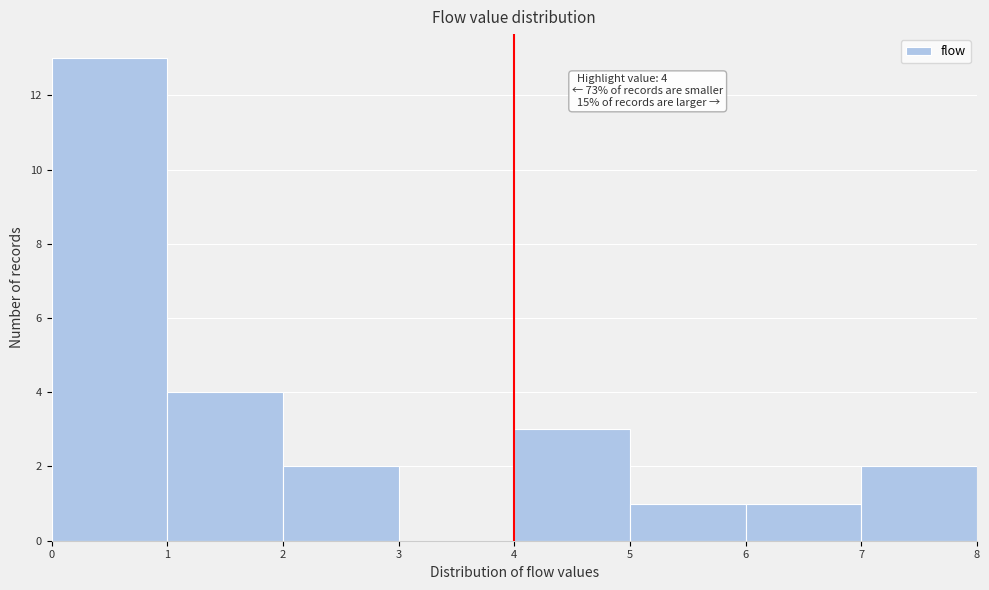

Over which range of the x-axis is the bar tallest?

0 to 1